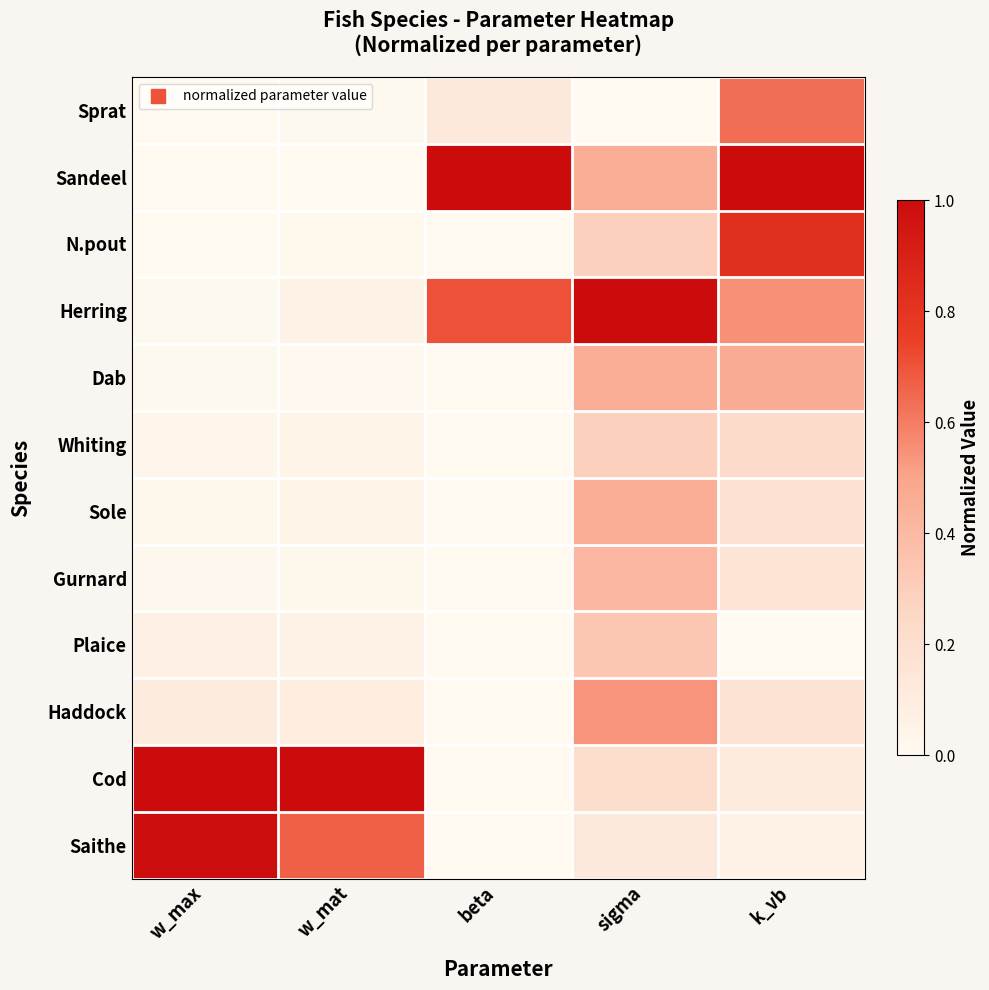

Which category has the highest value across all series?

beta